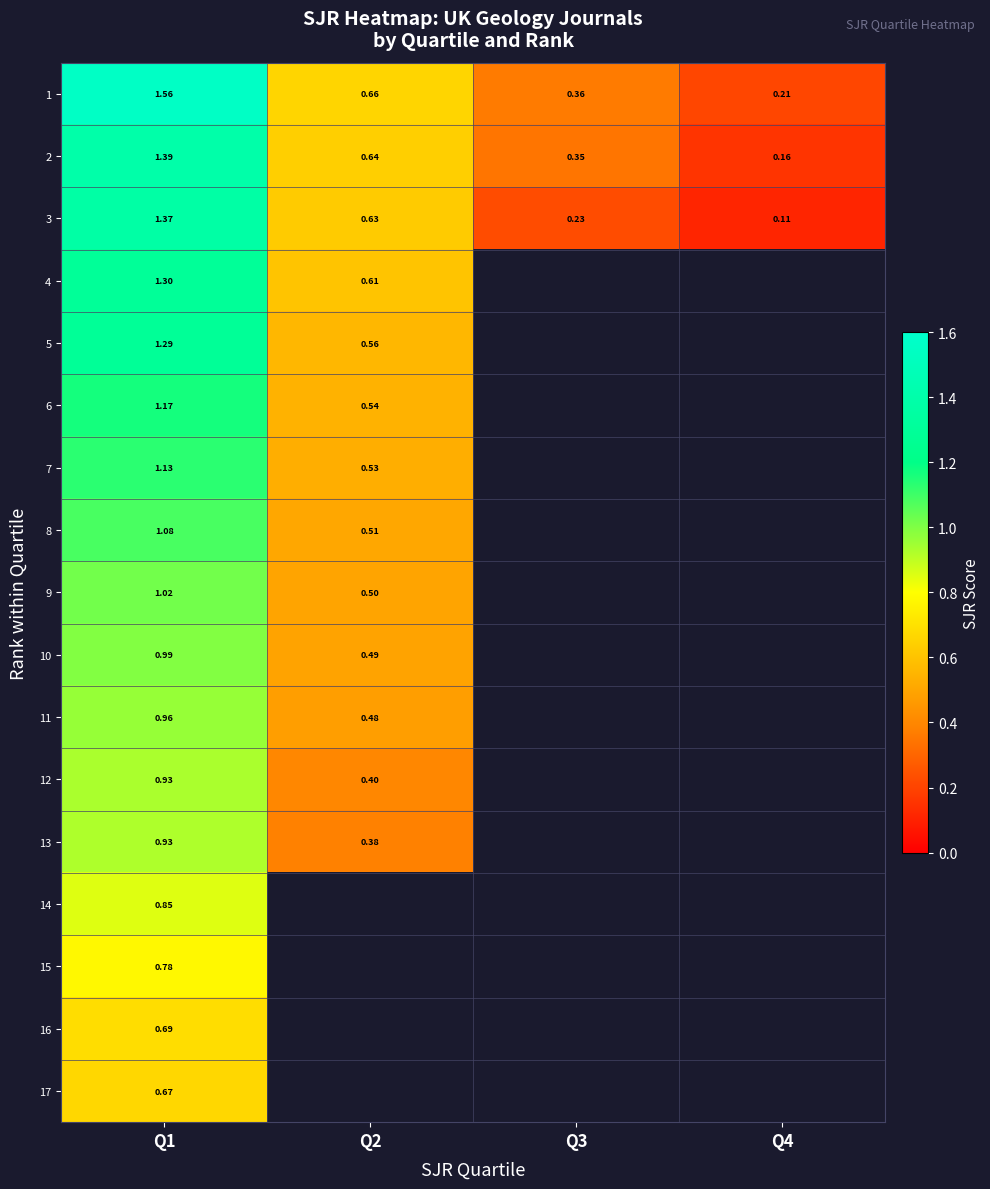

How many series are shown in this chart?

17